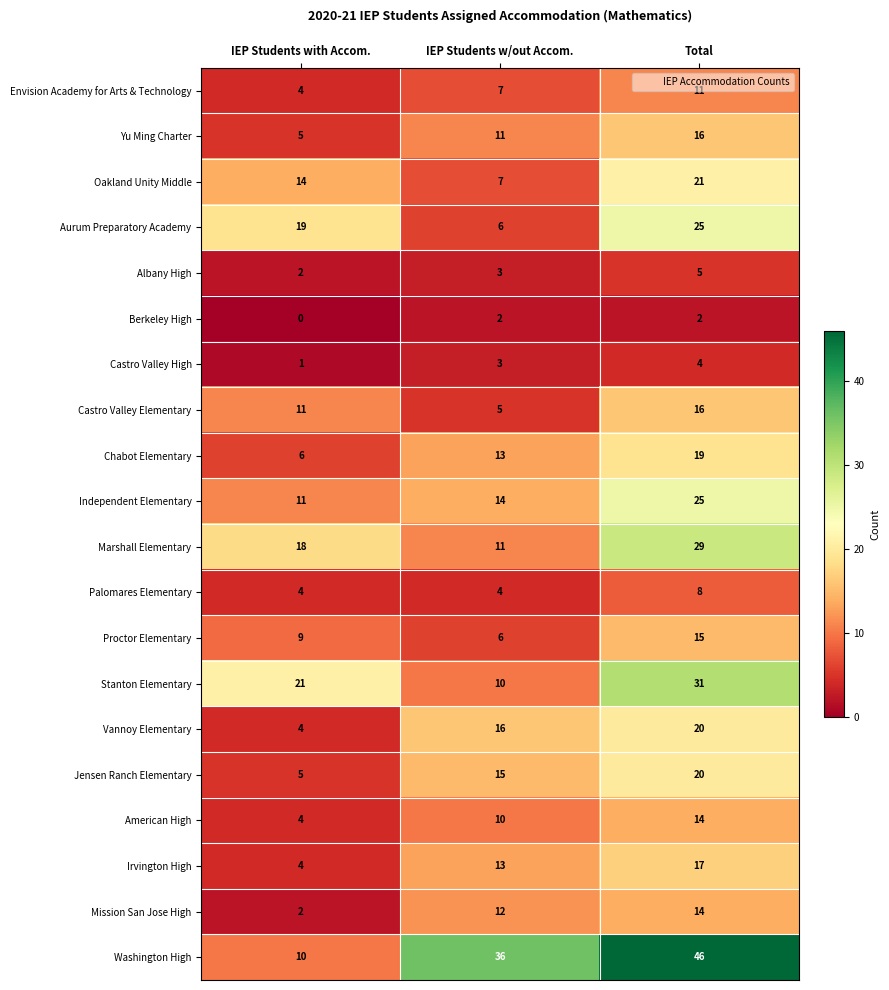

What is the spread (max minus min) of values at IEP Students with Accom.?

21